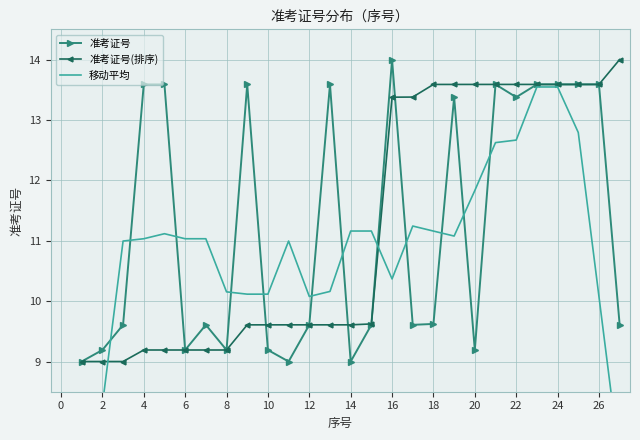

The 准考证号(排序) series shows 13.6 at 22. True or false?

True